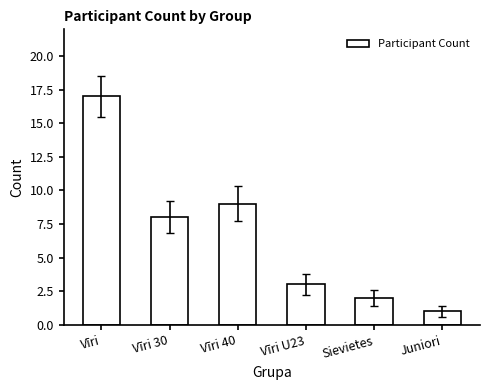

Which has a higher value, Vīri 40 or Sievietes?

Vīri 40